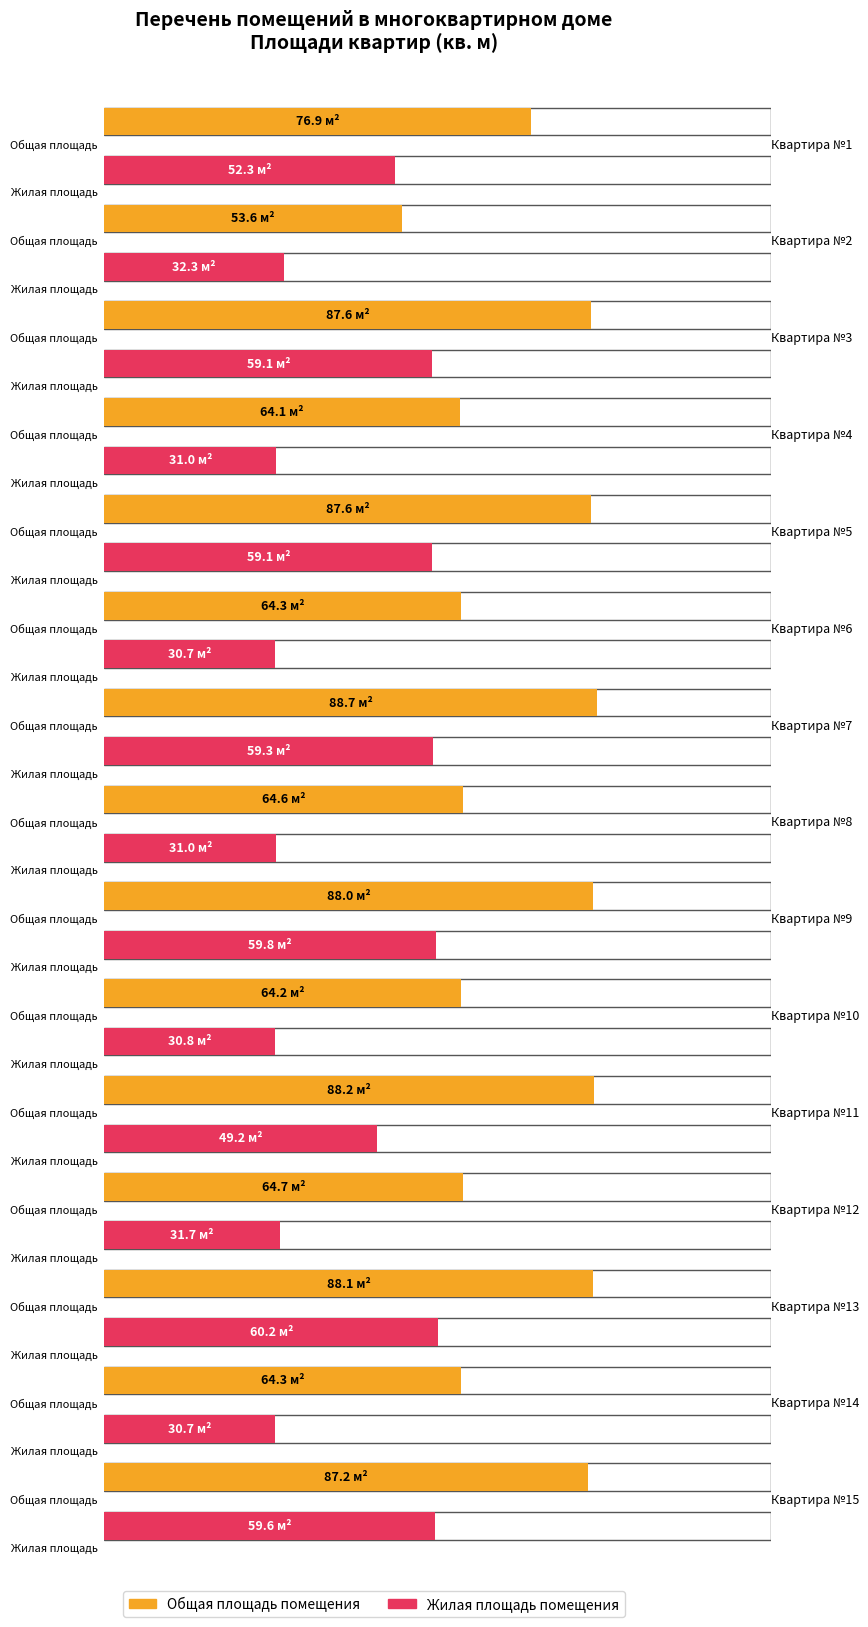

What is the difference between the Жилая площадь помещения values at 4 and 1?

21.3